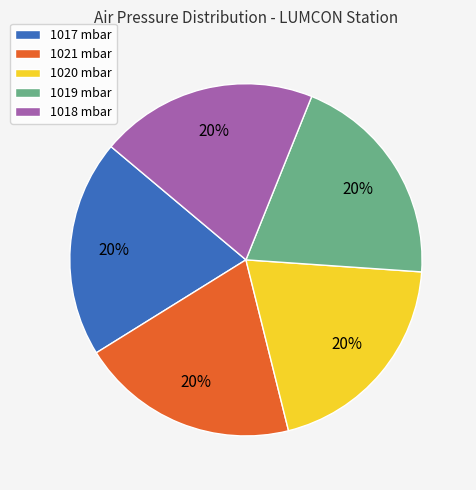

Is there a majority slice in this chart?

No